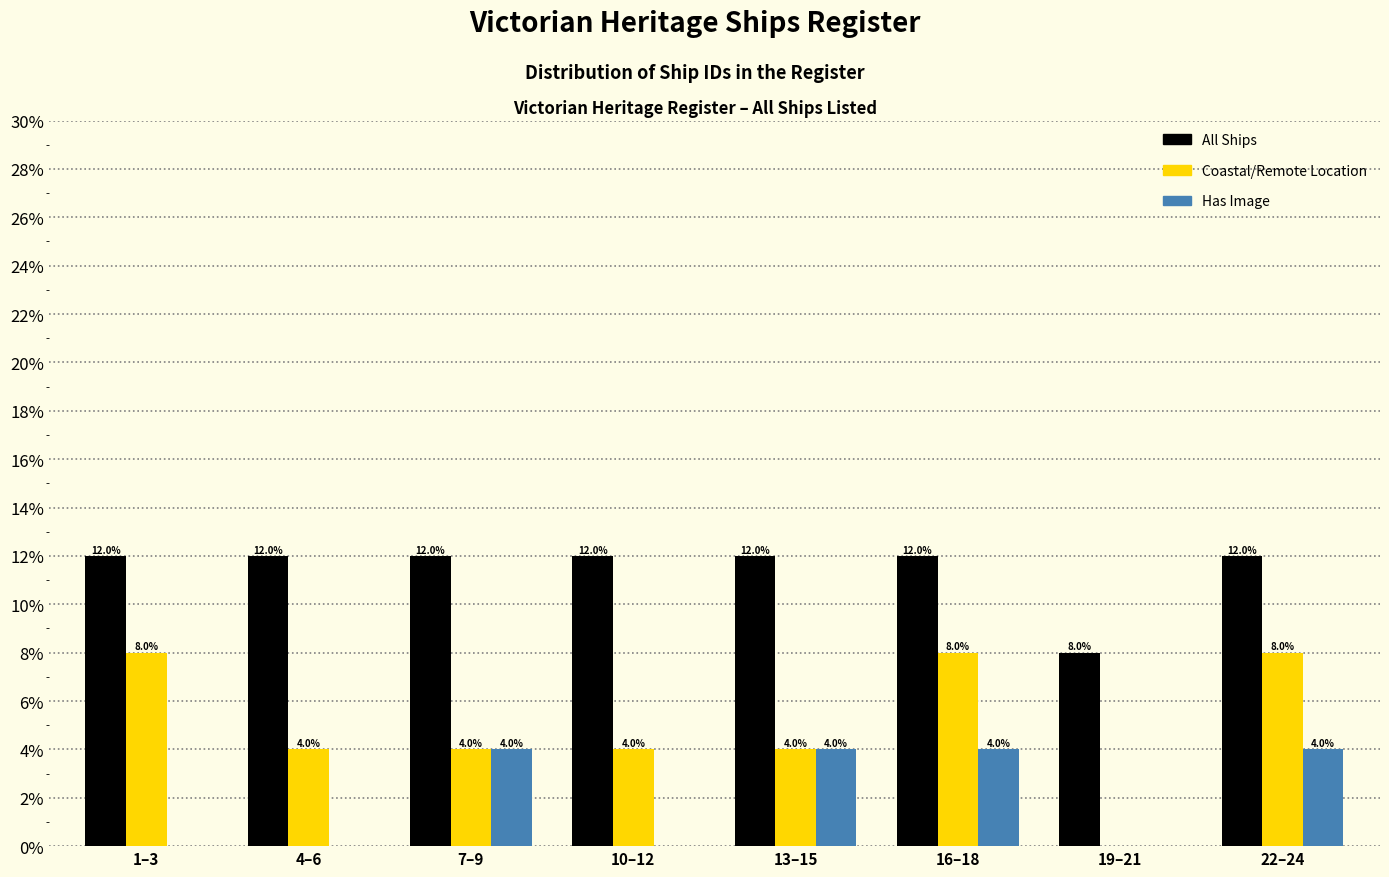

Reading right to left, list all the values displayed in this chart.

All Ships: 22–24=12	19–21=8	16–18=12	13–15=12	10–12=12	7–9=12	4–6=12	1–3=12
Coastal/Remote Location: 22–24=8	19–21=0	16–18=8	13–15=4	10–12=4	7–9=4	4–6=4	1–3=8
Has Image: 22–24=4	19–21=0	16–18=4	13–15=4	10–12=0	7–9=4	4–6=0	1–3=0